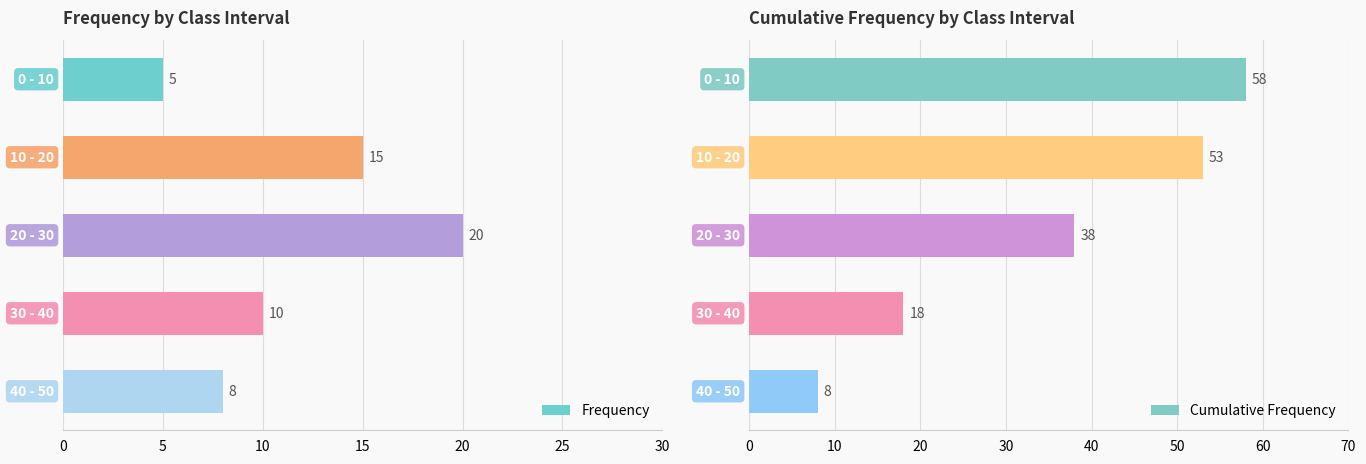

What are all the series names shown in the legend?

Frequency, Cumulative Frequency